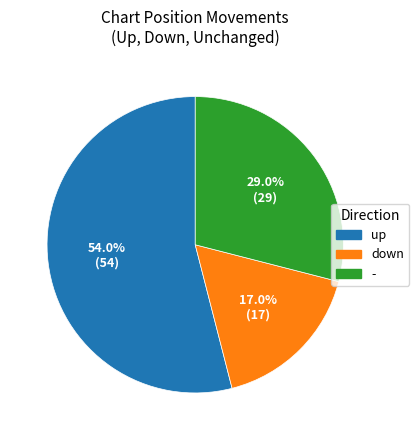

Is it true that up is 54% of the pie?

True